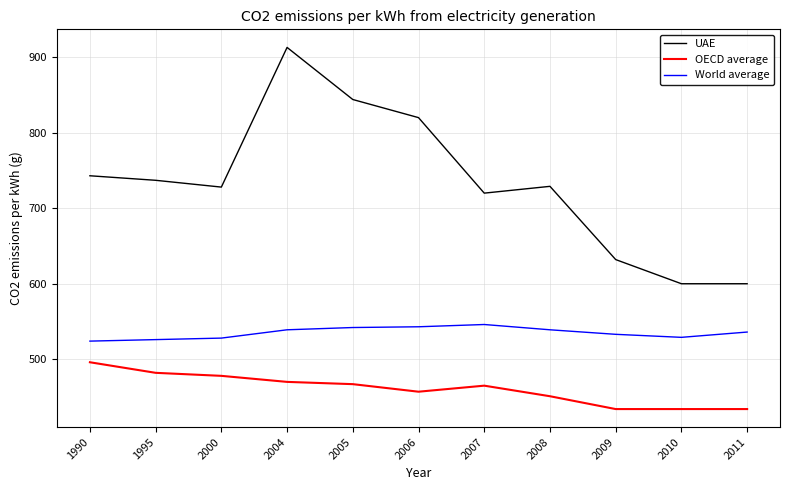

Which series has the largest range (max minus min)?

UAE